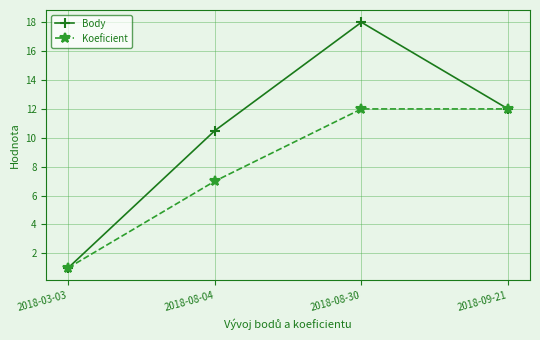

What is the label of the 1st point from the left?

2018-03-03